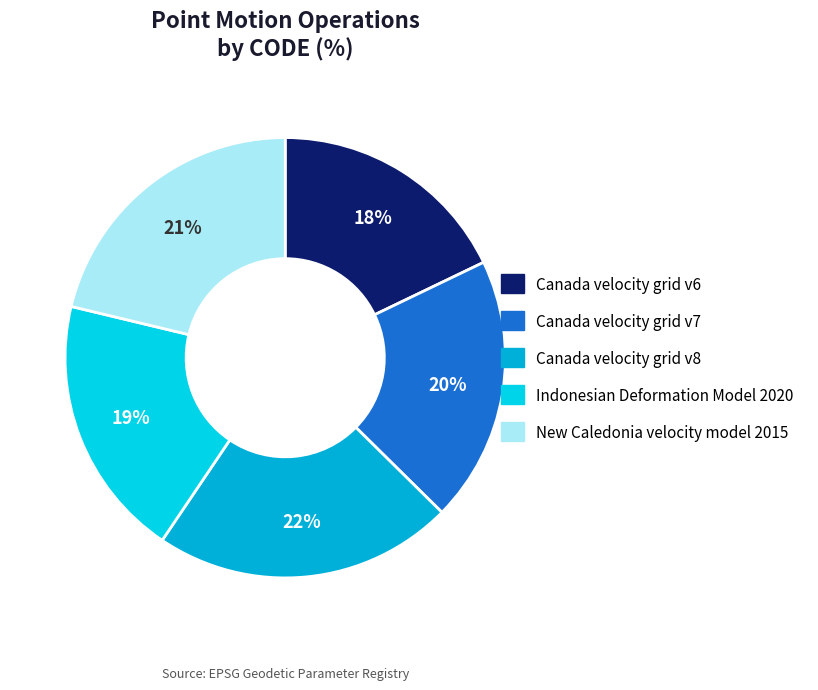

How many segments does this pie chart have?

5